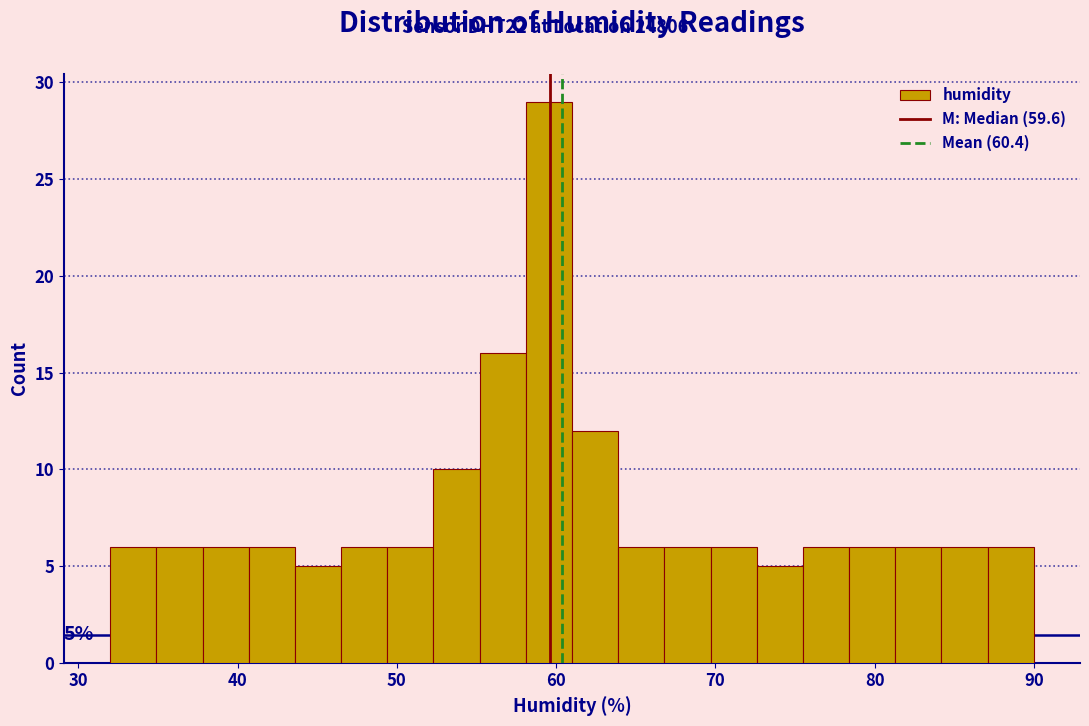

Around what value on the x-axis is the tallest bar? Give the approximate position of its centre, as read against the axis.

60